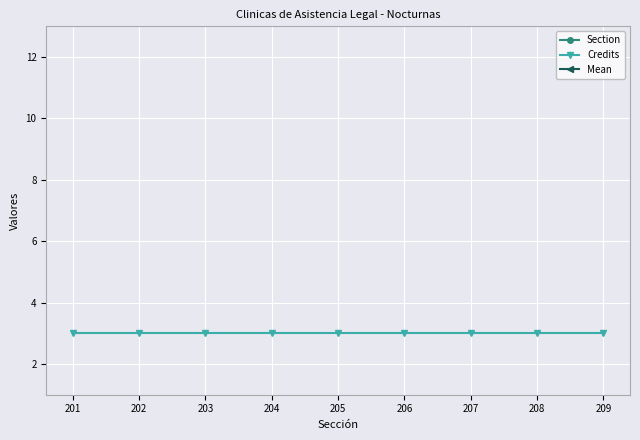

Between 203 and 205, which is larger?

205